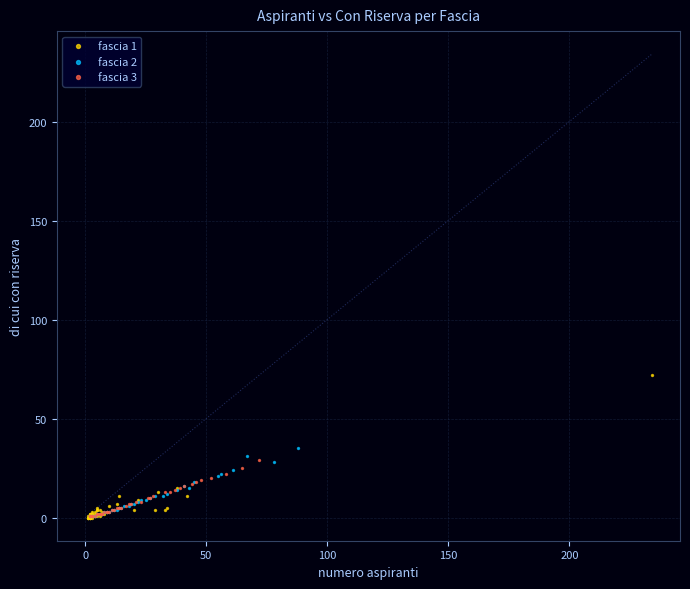

Which series reaches the maximum Y coordinate?

fascia 1